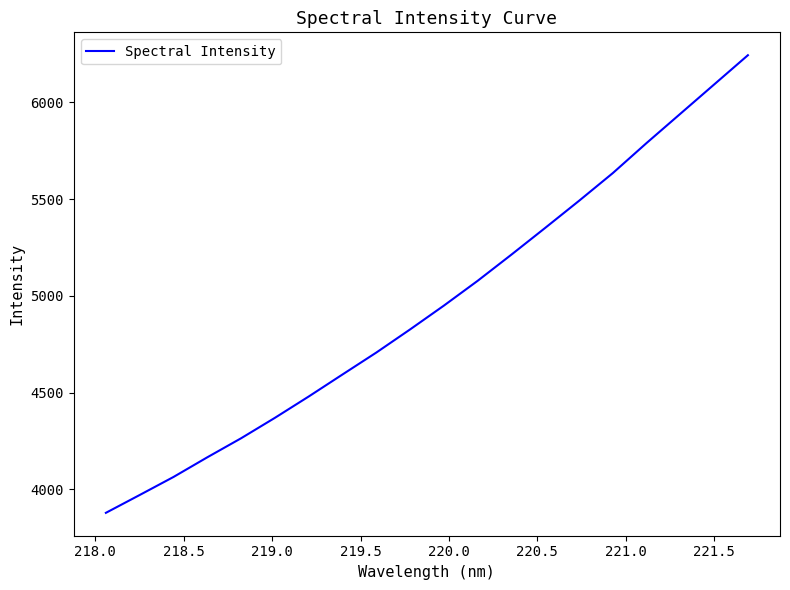

What is the minimum value shown in the chart?

3878.3